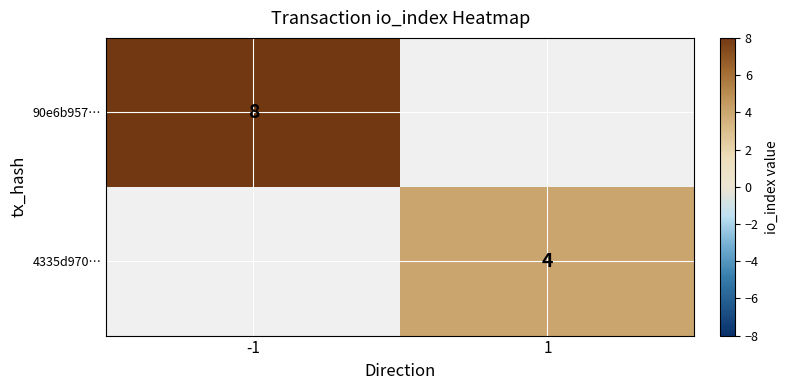

The 4335d970… series shows 2 at 1. True or false?

False